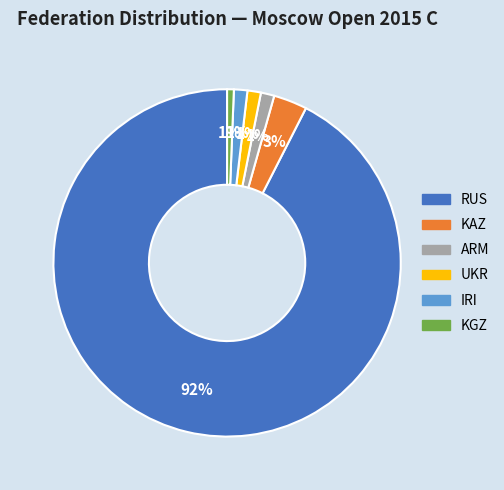

Combined, do UKR and RUS account for over 50%?

Yes